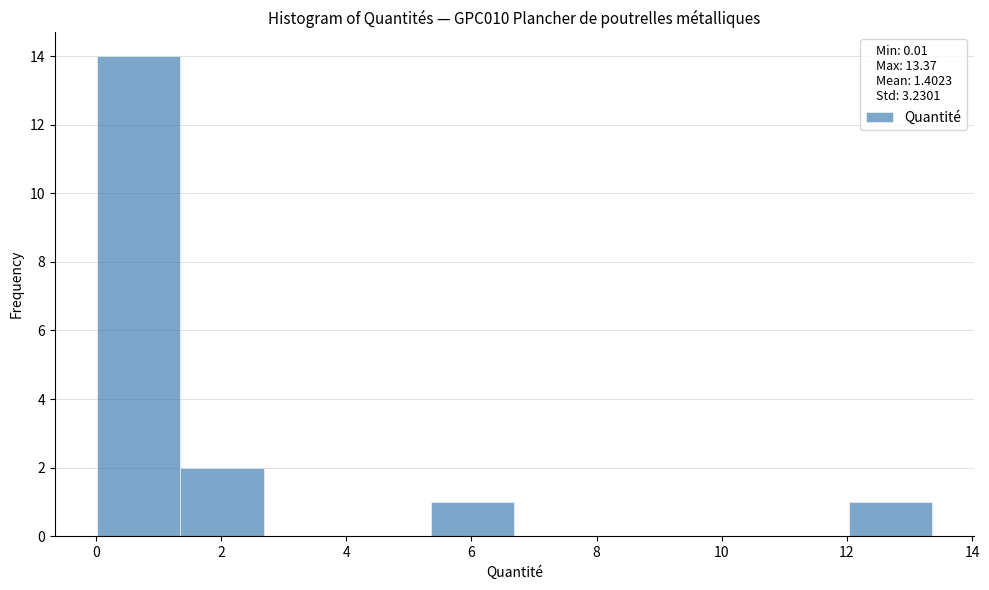

How tall is the bar that spans 12.0 to 13.4 on the x-axis? Neither the bar edges nor the heights are printed on the chart, so give them approximately, as read against the axes.

1